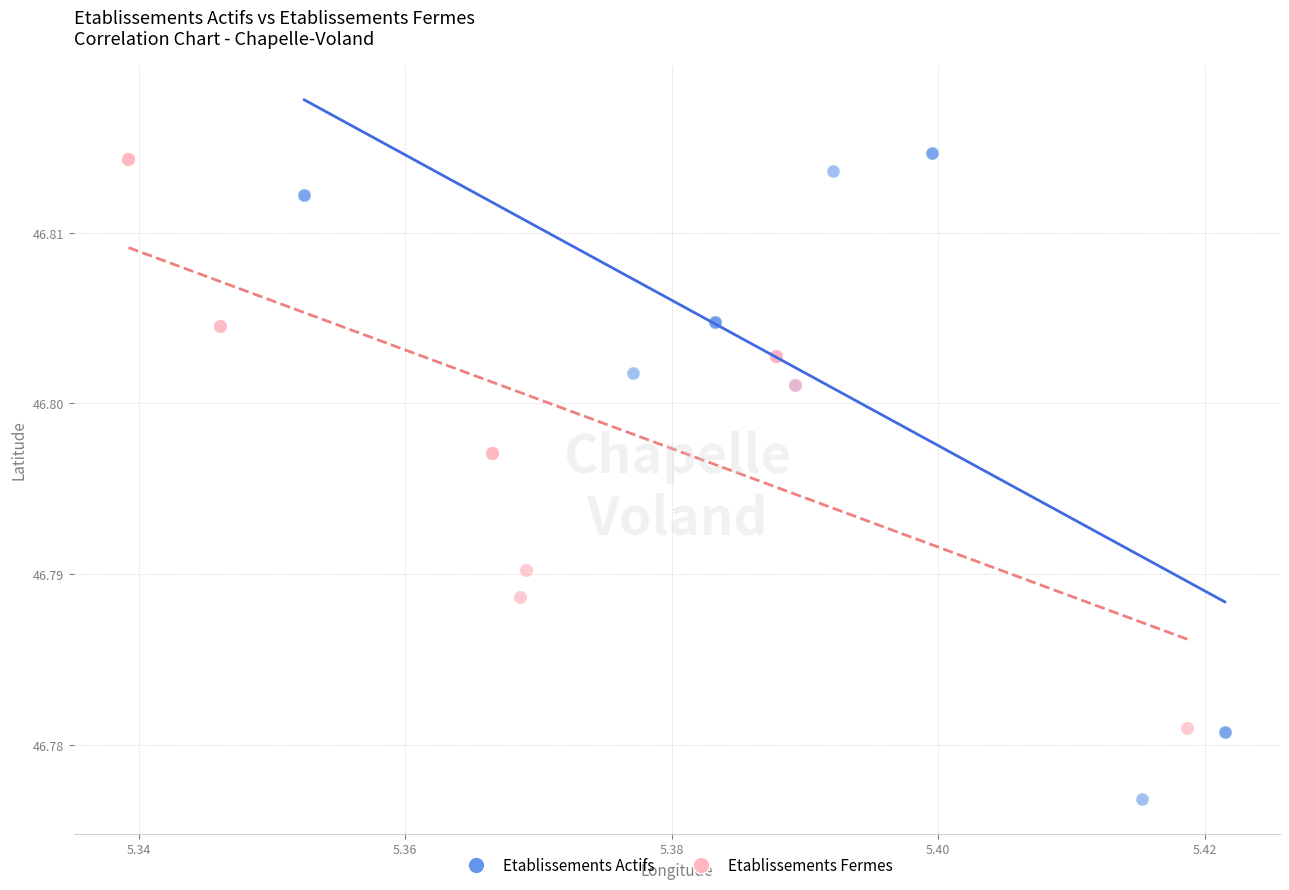

Which series reaches the minimum Y coordinate?

Etablissements Actifs